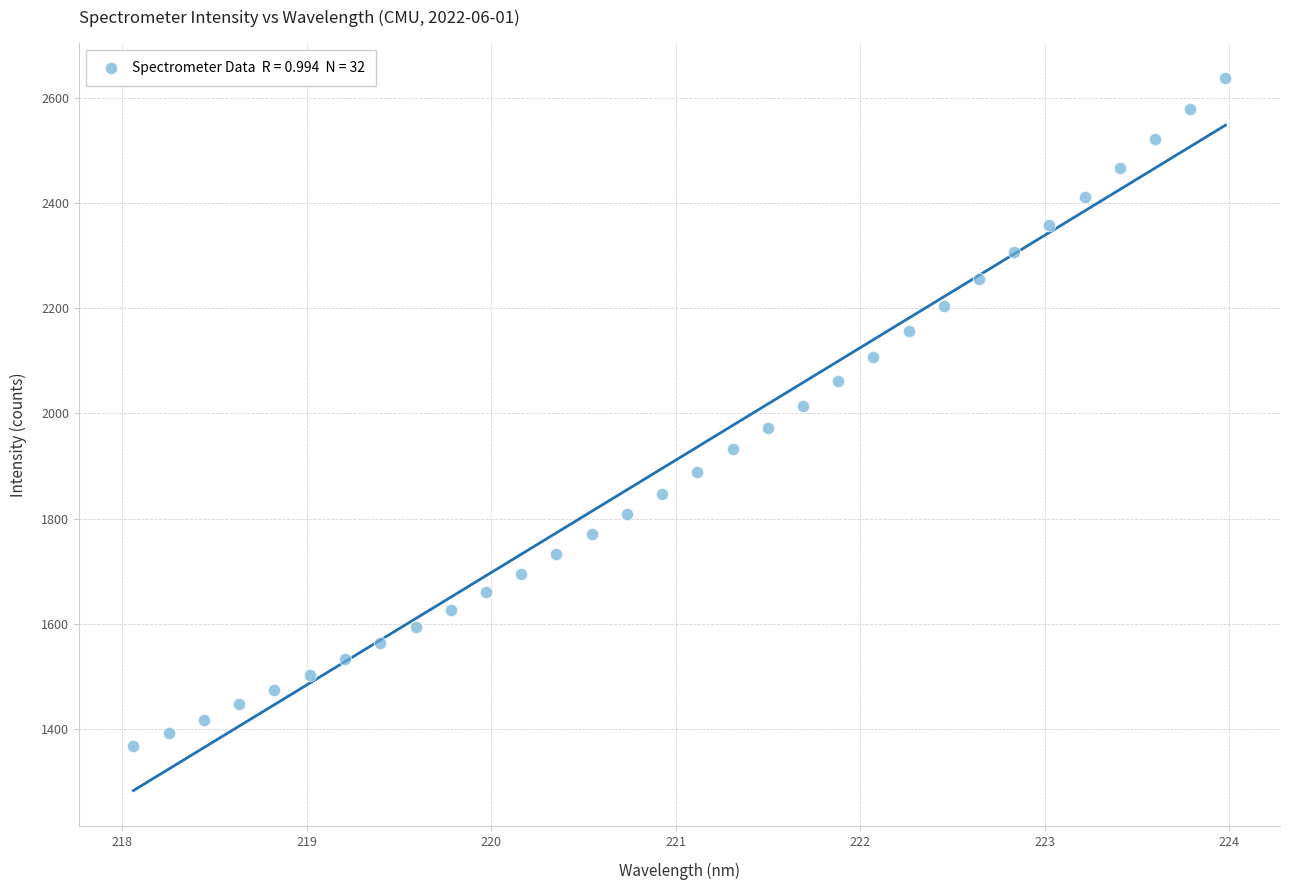

What is the range of Y values (max minus min)?

1268.7